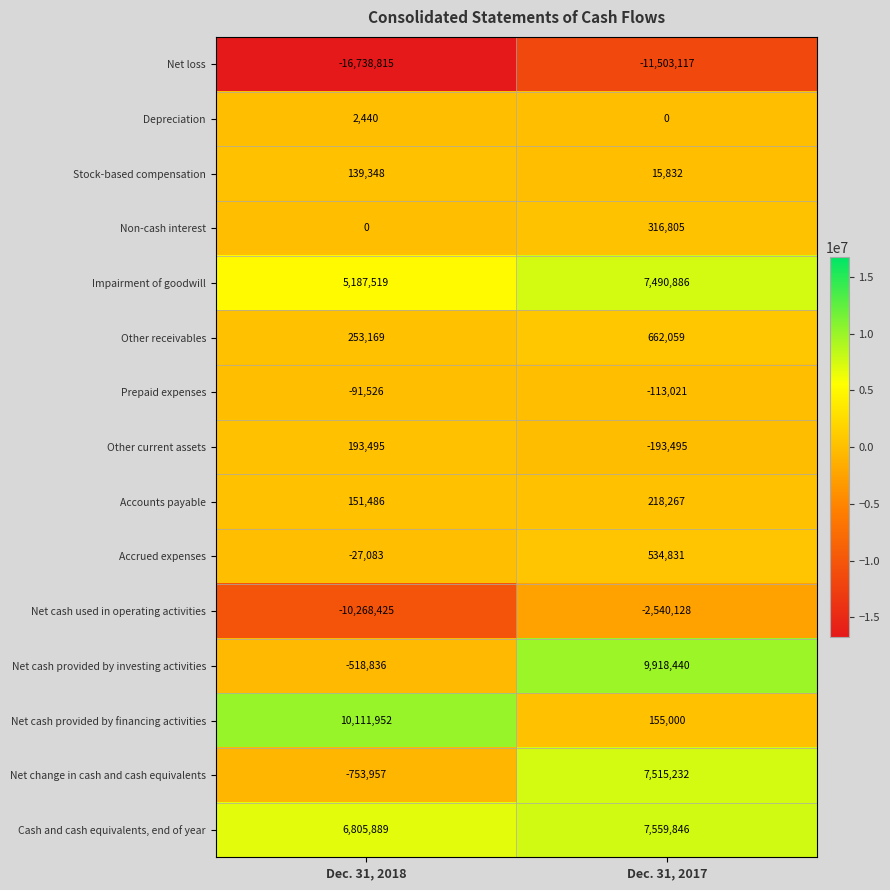

At how many categories does at least one series exceed 2274783?

2